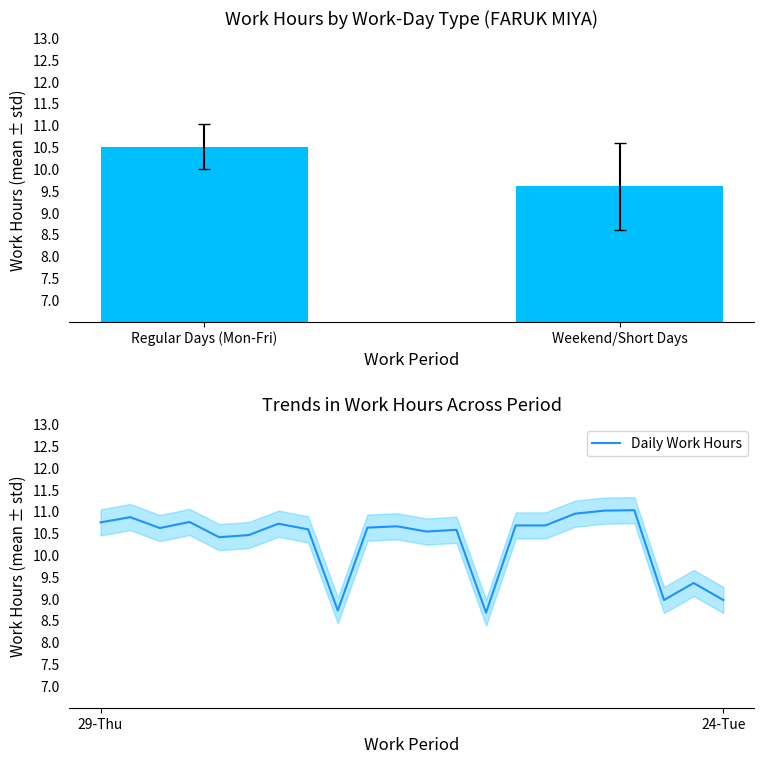

What is the ratio of the value at 13-Fri to the value at 2-Mon?

1.0